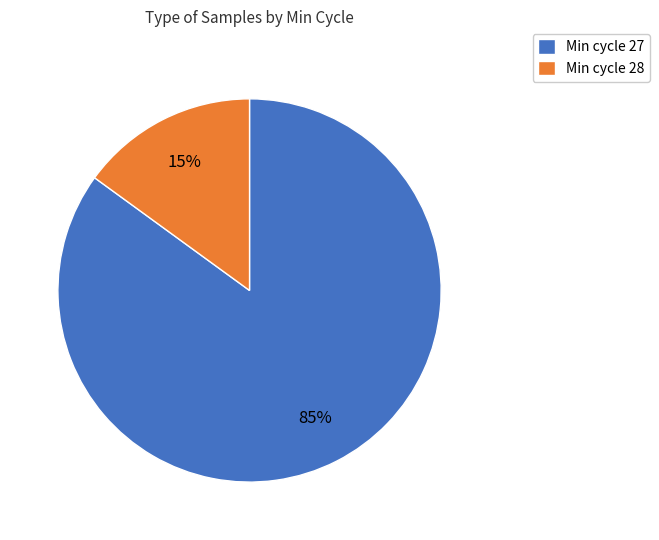

Which category has the smallest portion of the pie?

Min cycle 28